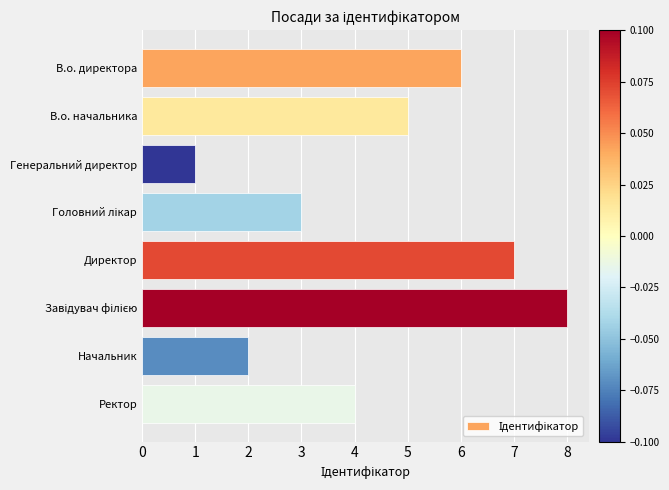

Reading top to bottom, list all the values displayed in this chart.

6	5	1	3	7	8	2	4